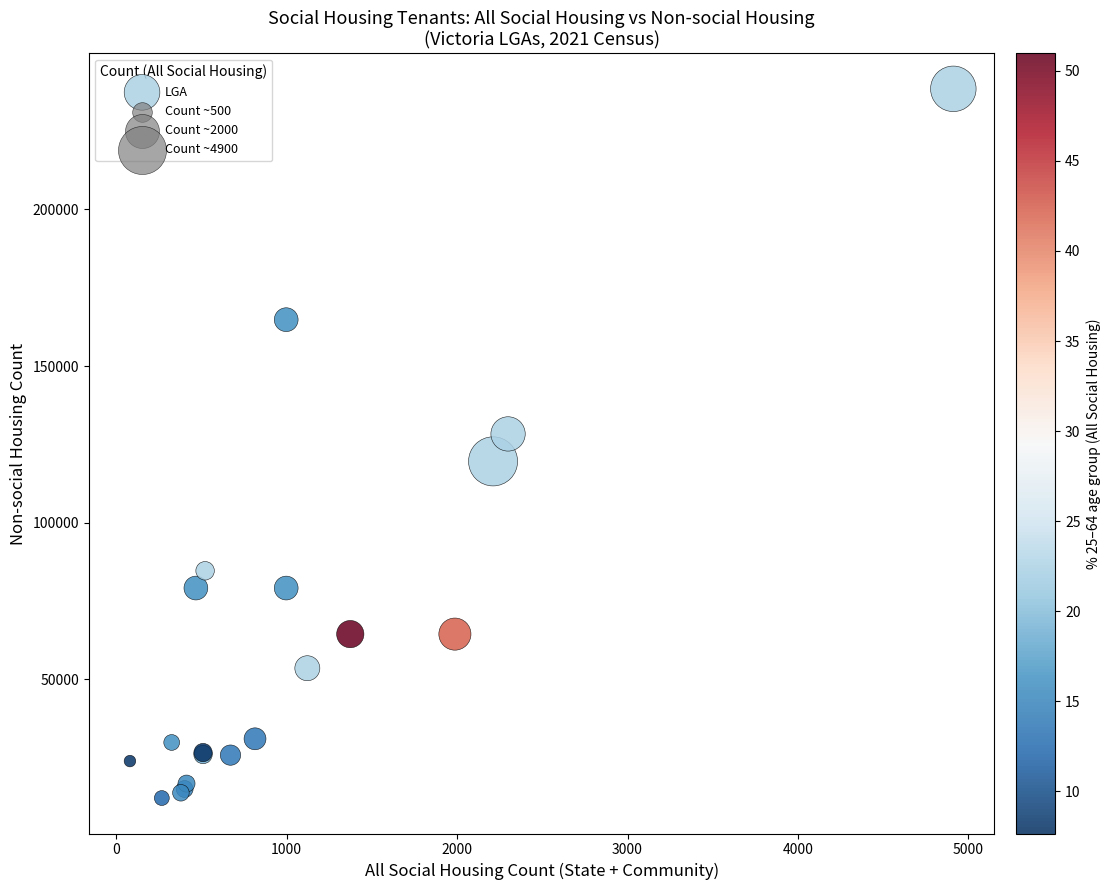

What Y value in the scatter plot is closest to 125286?

128326